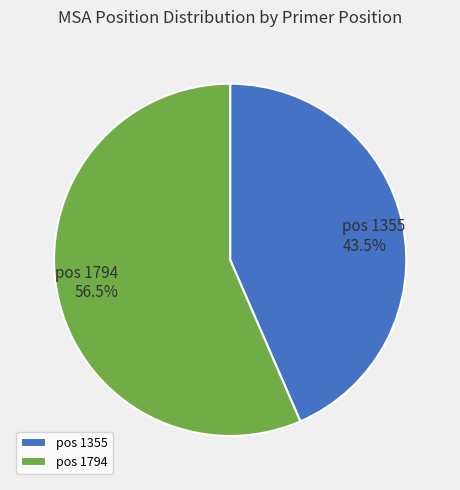

Which slice is the smallest?

pos 1355